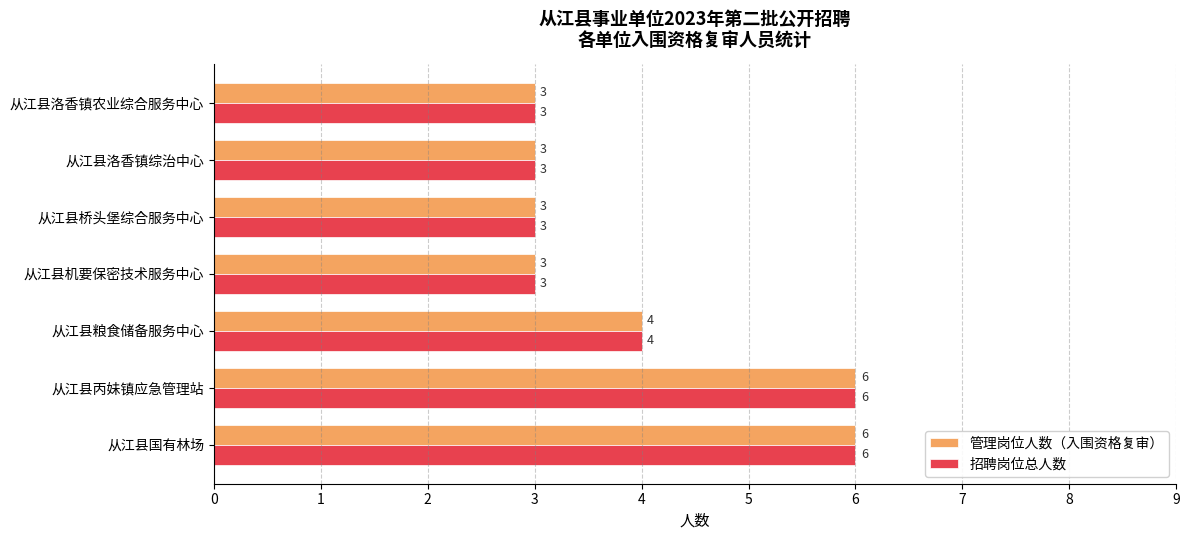

What is the average value of the 管理岗位人数（入围资格复审） series?

4